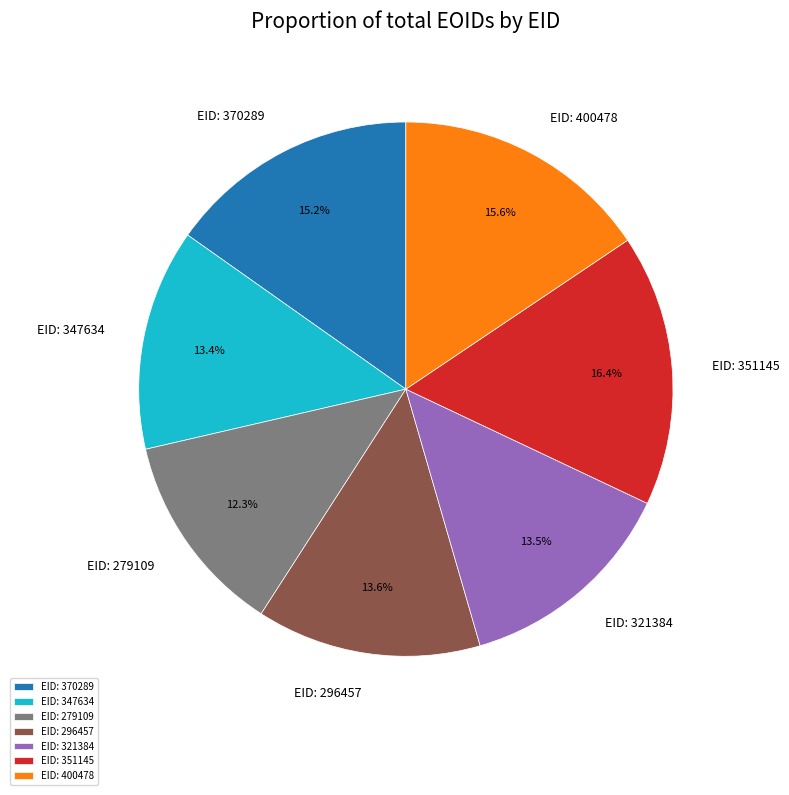

What is the largest slice in the pie chart?

EID: 351145